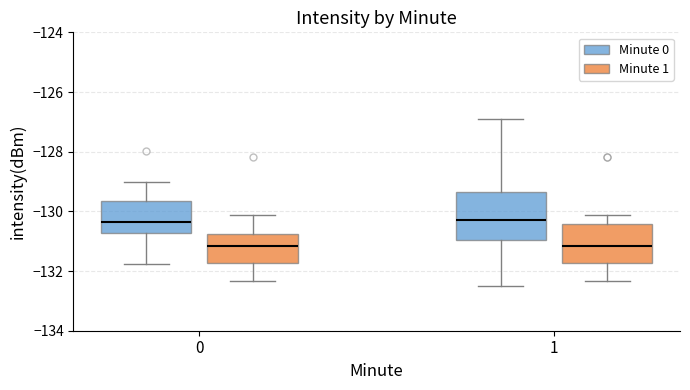

Reading left to right, read every box against the y-axis: the position of its median line, the range the box covers, and the ends of its whiskers. The values are not printed on the chart, so give them approximately, as read against the axis.

0 (Minute 0): median -130.4, box -130.8 to -129.6, whiskers -131.8 to -129.0
0 (Minute 1): median -131.2, box -131.8 to -130.8, whiskers -132.4 to -130.2
1 (Minute 0): median -130.2, box -131.0 to -129.4, whiskers -132.6 to -127.0
1 (Minute 1): median -131.2, box -131.8 to -130.4, whiskers -132.4 to -130.2